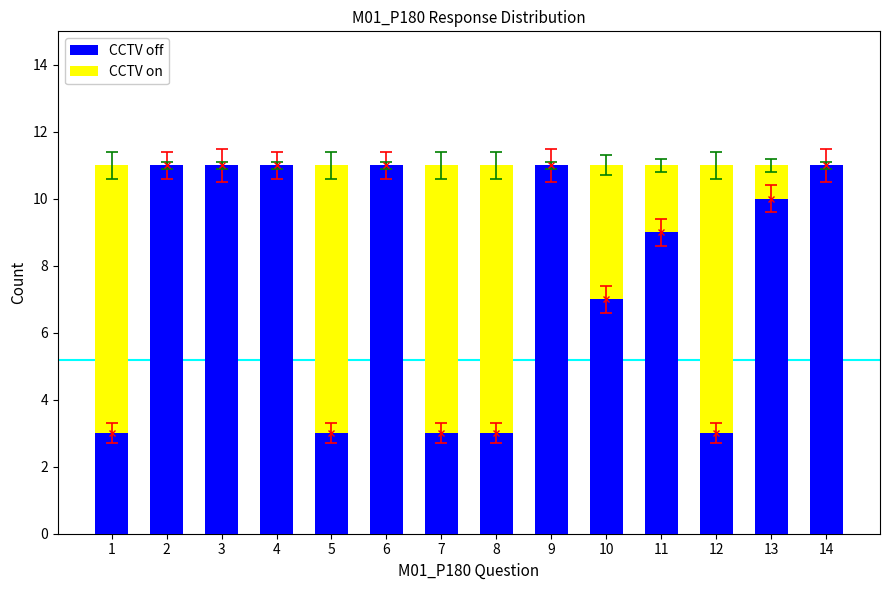

Count the CCTV on values in the range 0 to 8.

14